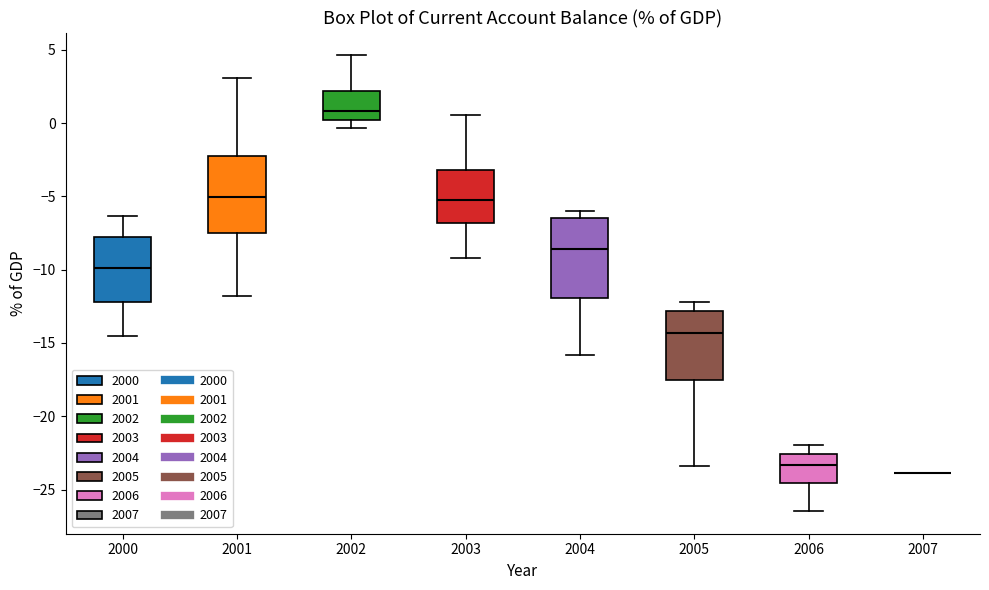

Reading left to right, transcribe this box plot: for each box, give where its median line is, the range the box spans, and where its two whiskers end, as read against the y-axis. The values are not printed on the chart, so give them approximately, as read against the axis.

2000: median -10.0, box -12.0 to -8.0, whiskers -14.5 to -6.5
2001: median -5.0, box -7.5 to -2.0, whiskers -12.0 to 3.0
2002: median 1.0, box 0.0 to 2.0, whiskers -0.5 to 4.5
2003: median -5.0, box -7.0 to -3.0, whiskers -9.0 to 0.5
2004: median -8.5, box -12.0 to -6.5, whiskers -16.0 to -6.0
2005: median -14.5, box -17.5 to -13.0, whiskers -23.5 to -12.0
2006: median -23.5, box -24.5 to -22.5, whiskers -26.5 to -22.0
2007: box collapsed to a line at -24.0, whiskers -24.0 to -24.0